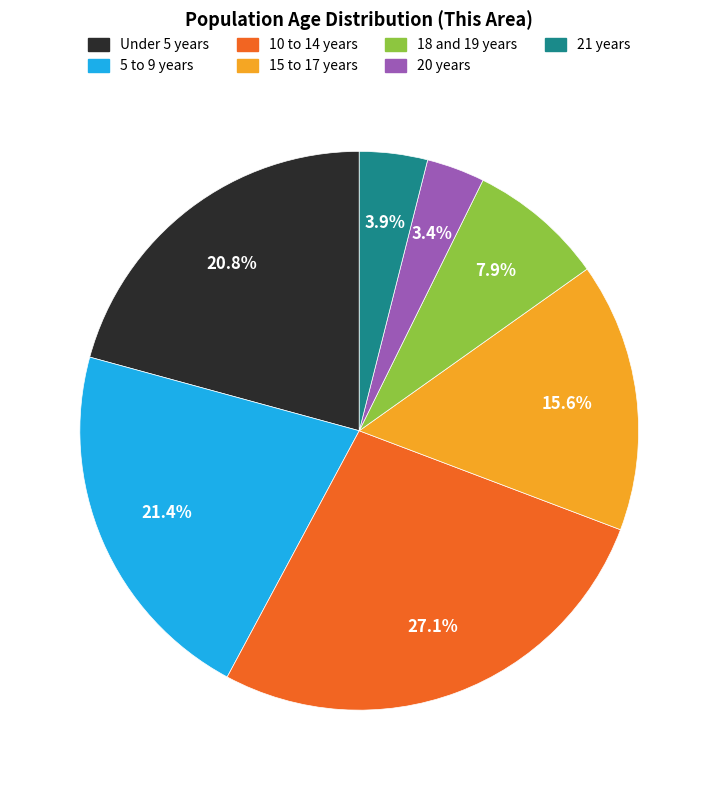

What is the ratio of the value at 15 to 17 years to the value at 18 and 19 years?

2.0